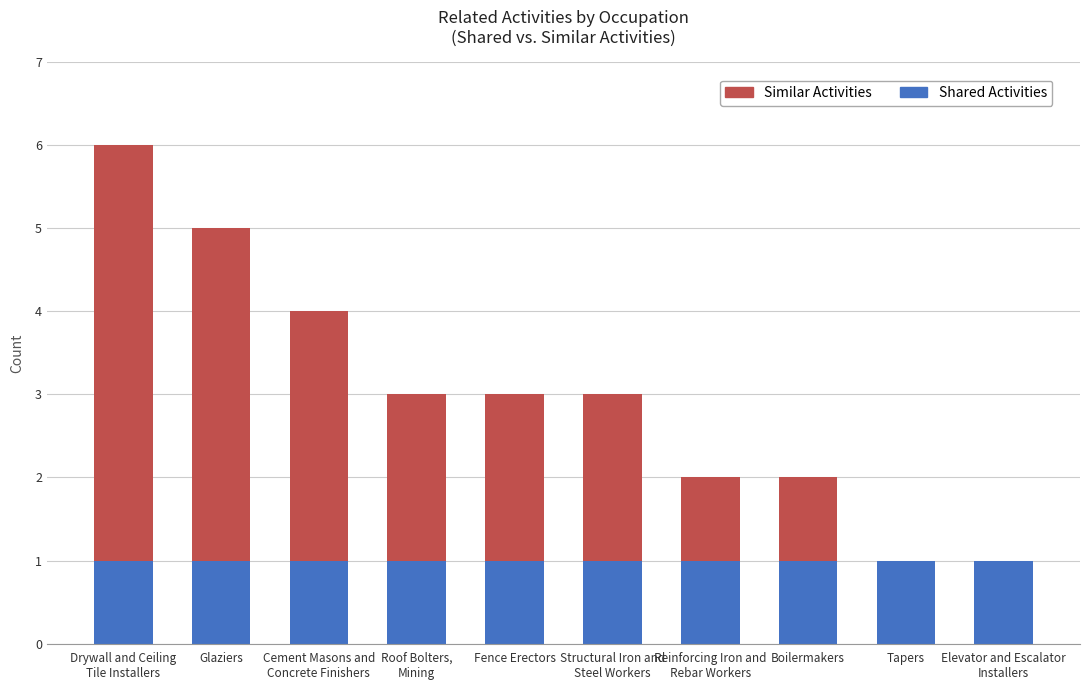

The value of Shared Activities at Elevator and Escalator
Installers is 2. True or false?

False